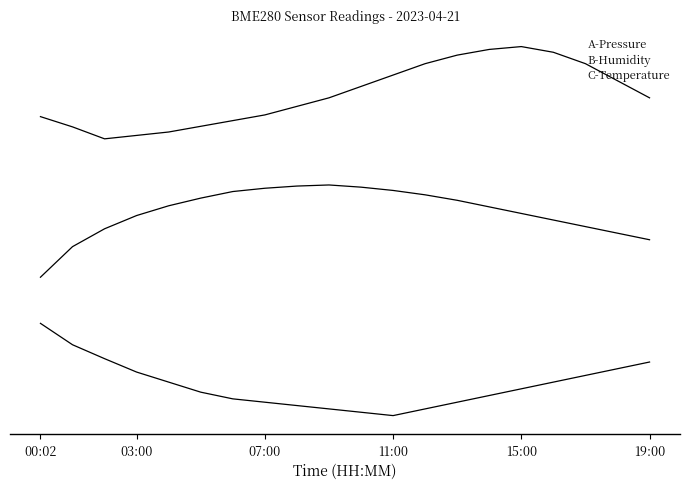

What is the label of the 13th point from the left?

12